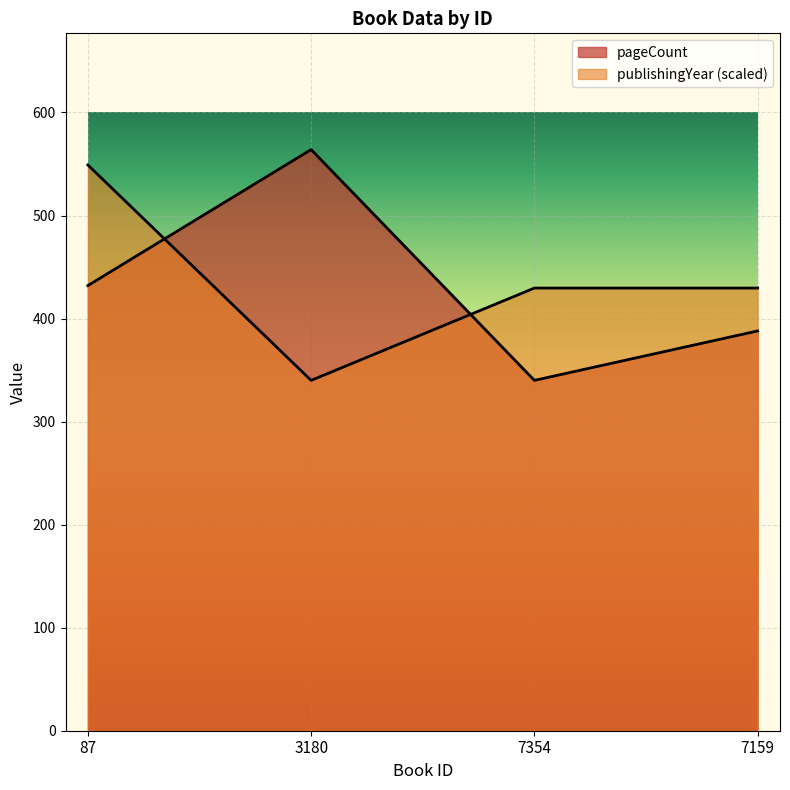

Between which two adjacent categories do pageCount and publishingYear first intersect?

87 and 3180